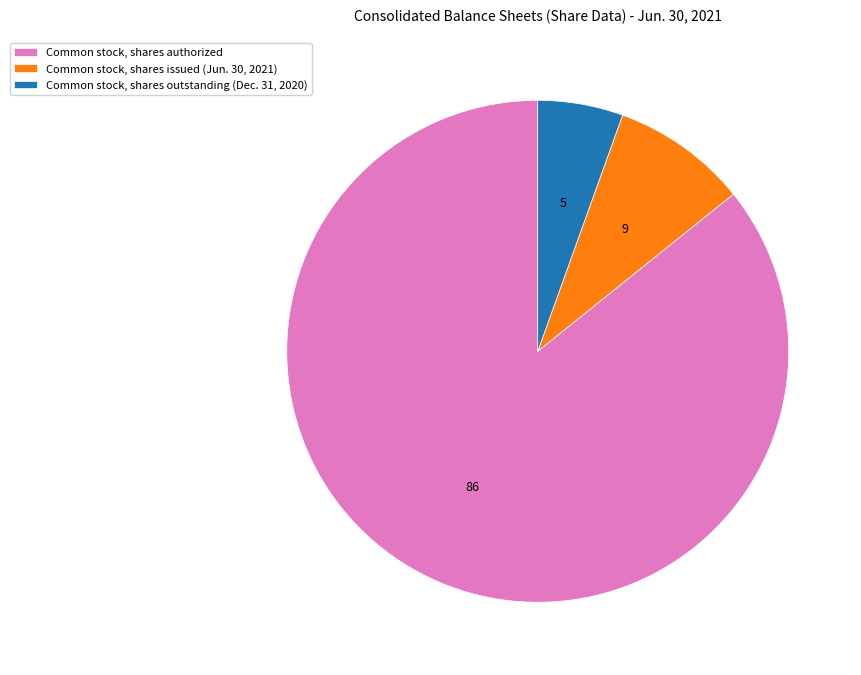

Which slice is the largest?

Common stock, shares authorized